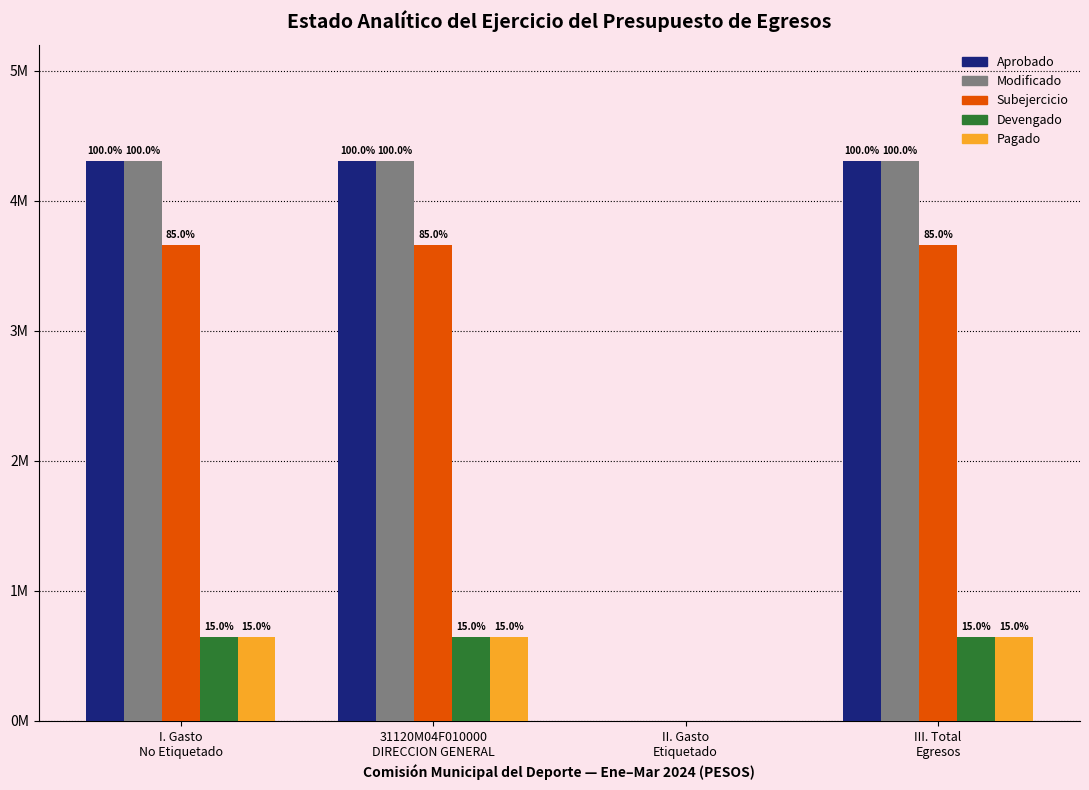

What is the sum of all Subejercicio values?

10981303.8